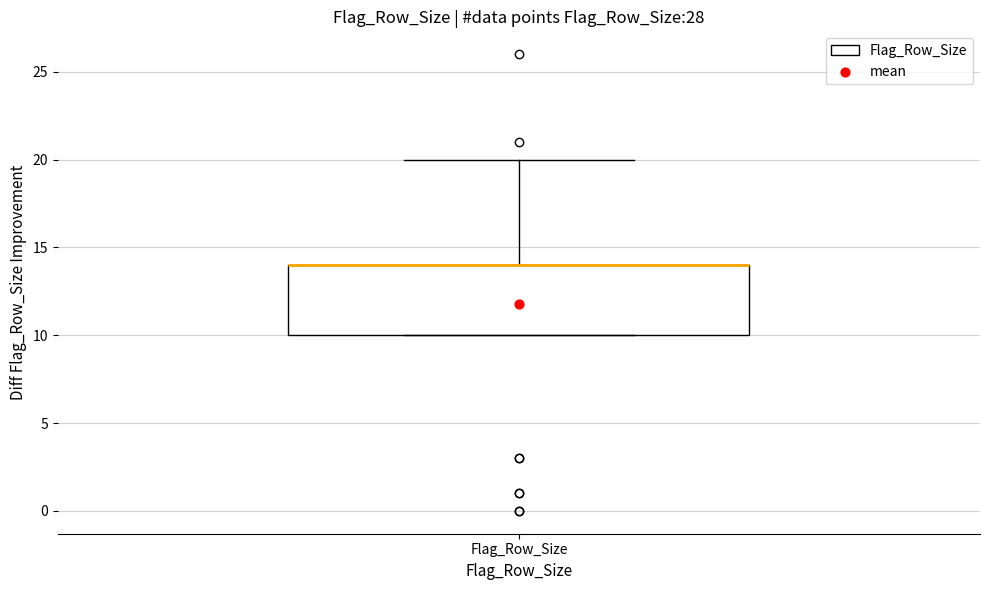

Transcribe this box plot: give where the median line is, the range the box spans, and where the two whiskers end, as read against the y-axis. The values are not printed on the chart, so give them approximately, as read against the axis.

median 14 (drawn on the box's upper edge), box 10 to 14, whiskers 10 to 20